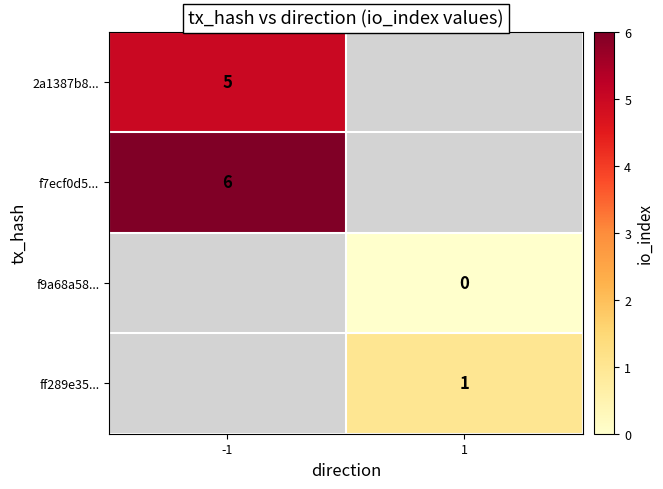

What is the maximum value shown in the chart?

6.0